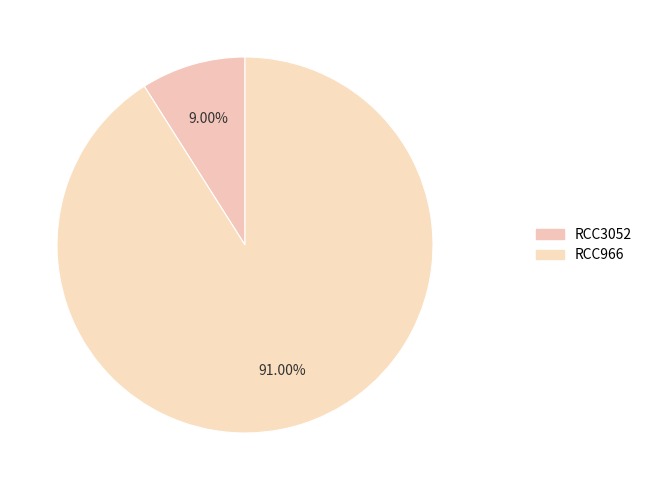

To the nearest percent, what percentage of the pie is RCC3052?

9%